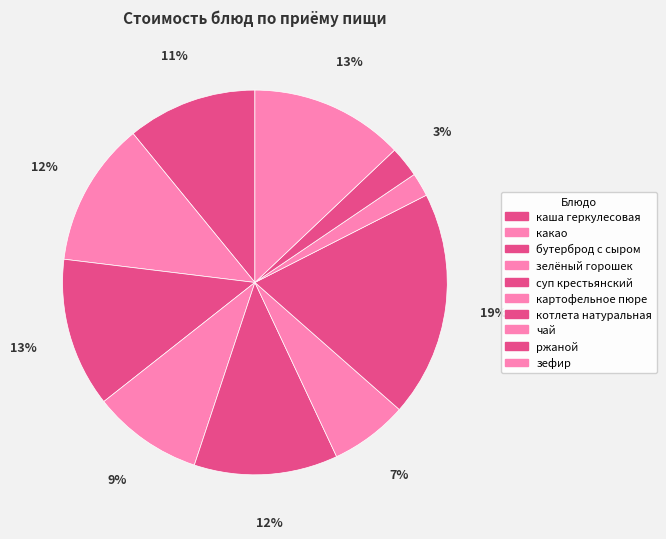

Which category has the smallest portion of the pie?

чай